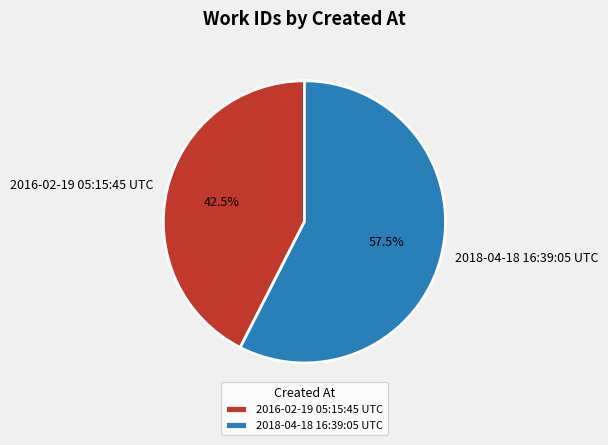

What portion of the pie excludes 2018-04-18 16:39:05 UTC?

42.5%